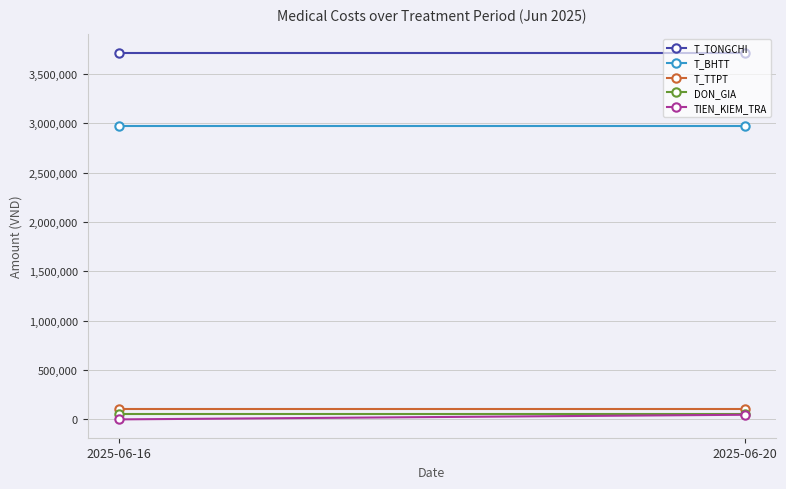

Reading left to right, list all the values displayed in this chart.

T_TONGCHI: 2025-06-16=3712389	2025-06-20=3712389
T_BHTT: 2025-06-16=2969911	2025-06-20=2969911
T_TTPT: 2025-06-16=101800	2025-06-20=101800
DON_GIA: 2025-06-16=58600	2025-06-20=58600
TIEN_KIEM_TRA: 2025-06-16=0	2025-06-20=46880